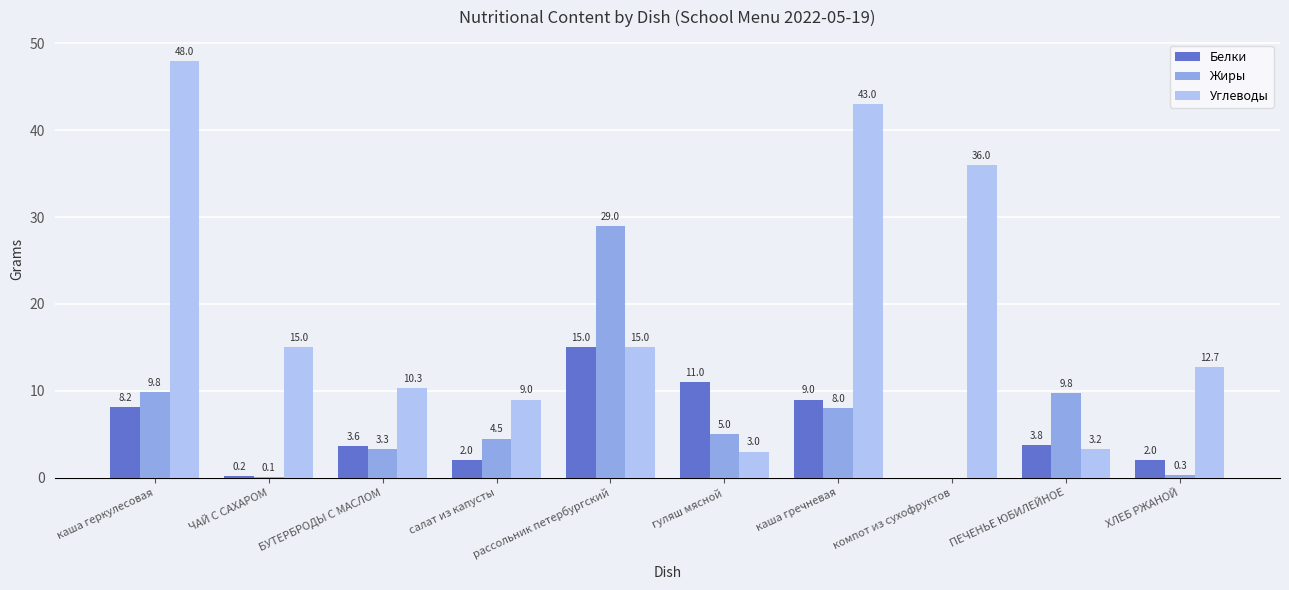

Count the number of categories in the chart.

10